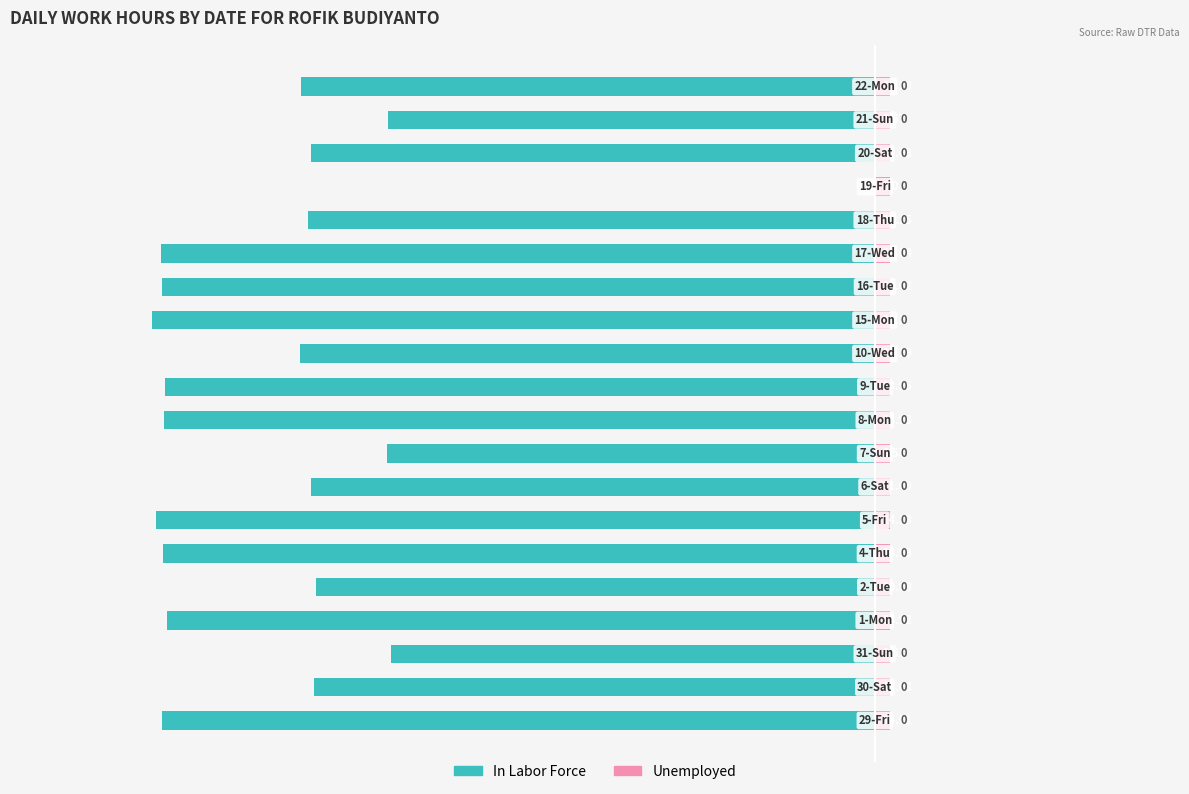

What is the value of the Unemployed bar at the 12th from the left?

0.6